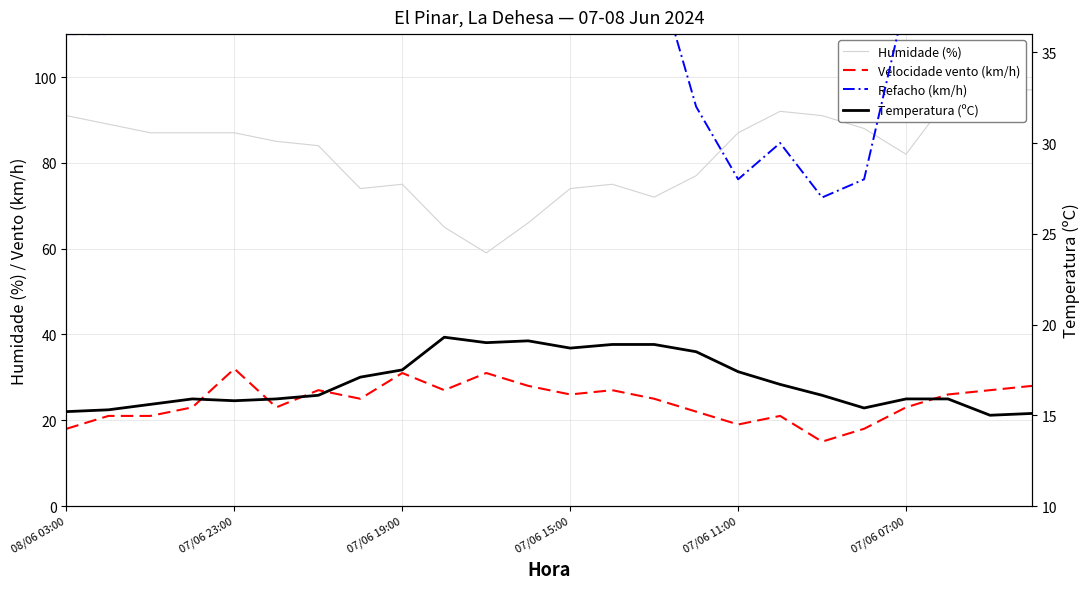

How many lines are shown in the chart?

4